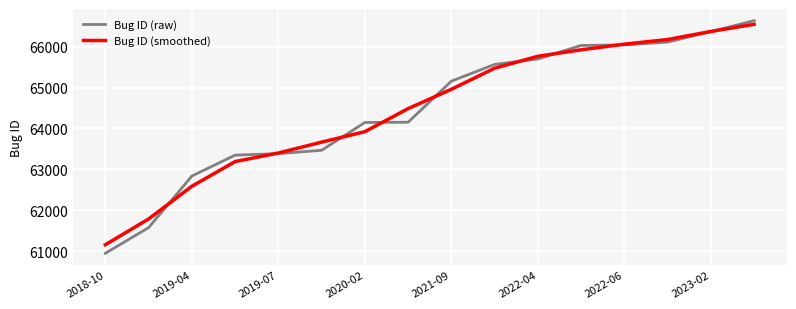

What is the smallest value displayed?

60948.0